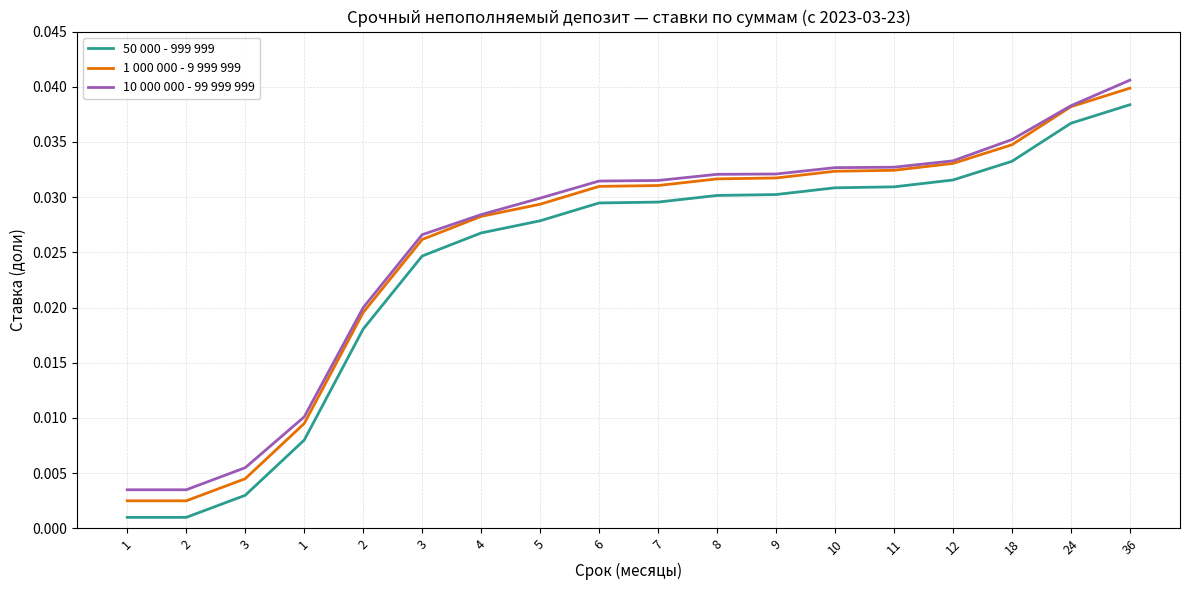

Reading left to right, list all the values displayed in this chart.

50 000 - 999 999: 1=0.0	2=0.0	3=0.0	1=0.0	2=0.0	3=0.0	4=0.0	5=0.0	6=0.0	7=0.0	8=0.0	9=0.0	10=0.0	11=0.0	12=0.0	18=0.0	24=0.0	36=0.0
1 000 000 - 9 999 999: 1=0.0	2=0.0	3=0.0	1=0.0	2=0.0	3=0.0	4=0.0	5=0.0	6=0.0	7=0.0	8=0.0	9=0.0	10=0.0	11=0.0	12=0.0	18=0.0	24=0.0	36=0.0
10 000 000 - 99 999 999: 1=0.0	2=0.0	3=0.0	1=0.0	2=0.0	3=0.0	4=0.0	5=0.0	6=0.0	7=0.0	8=0.0	9=0.0	10=0.0	11=0.0	12=0.0	18=0.0	24=0.0	36=0.0